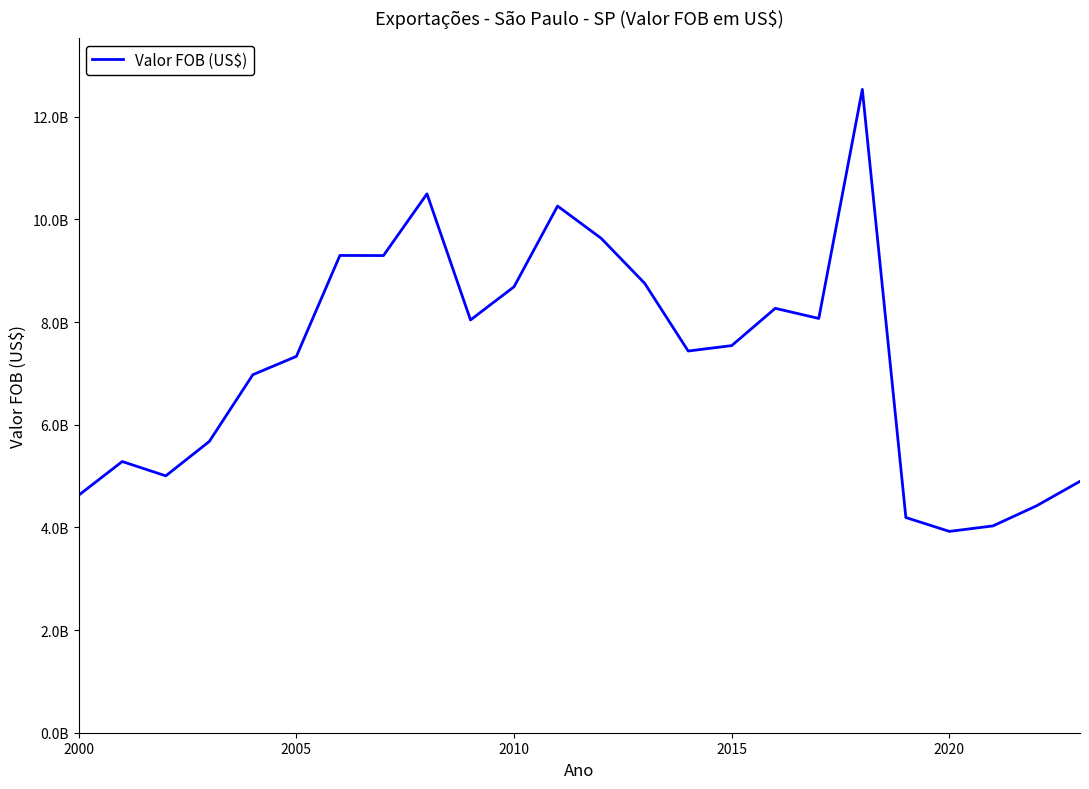

Is this an area chart (filled region under the line)?

No